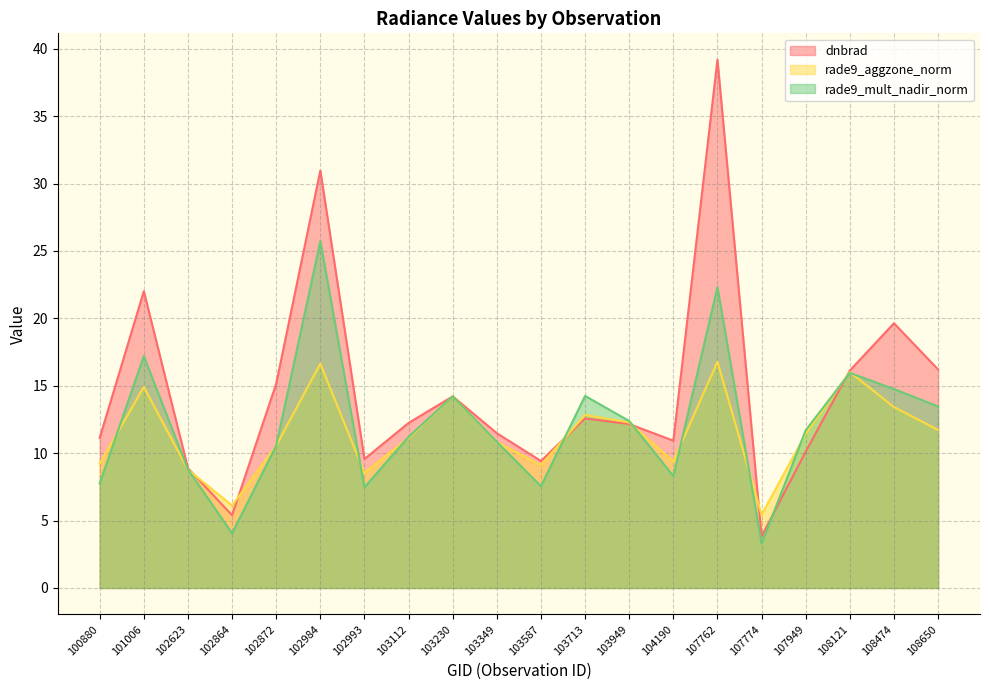

Count the number of data series in this chart.

3